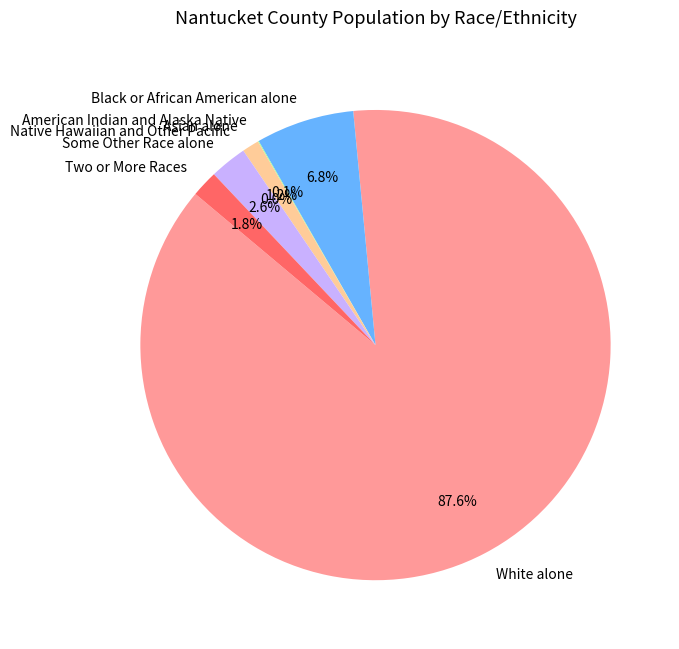

Is White alone the majority of the pie?

Yes